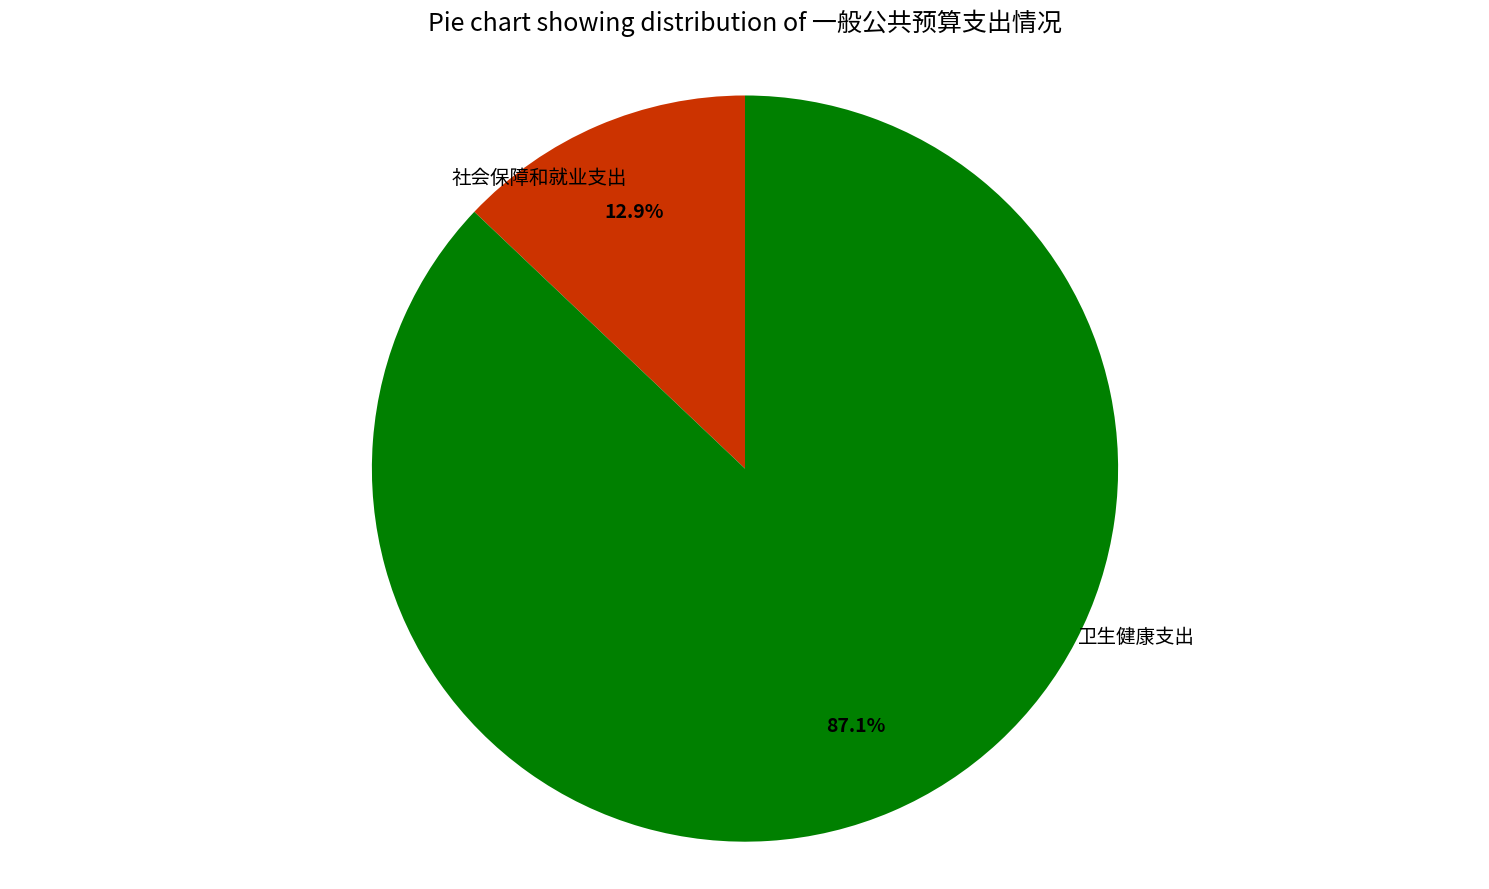

Between 社会保障和就业支出 and 卫生健康支出, which is larger?

卫生健康支出